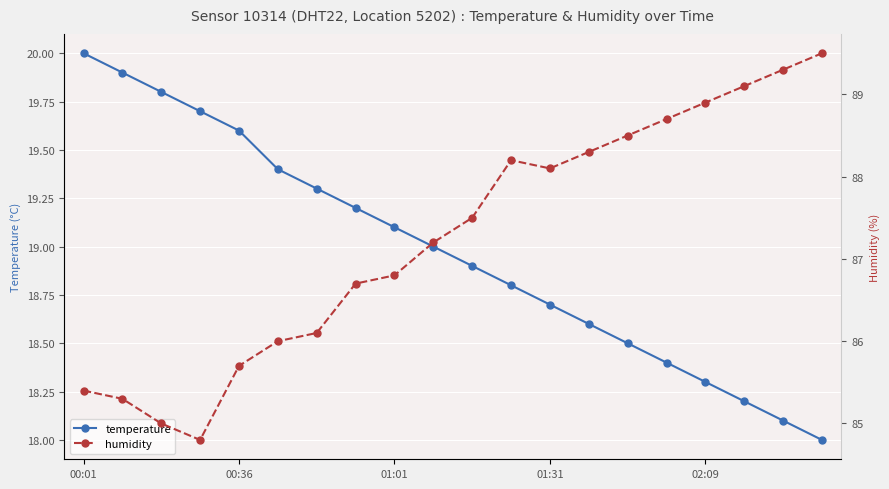

Rank the series by their average value, from lowest to highest.

temperature, humidity